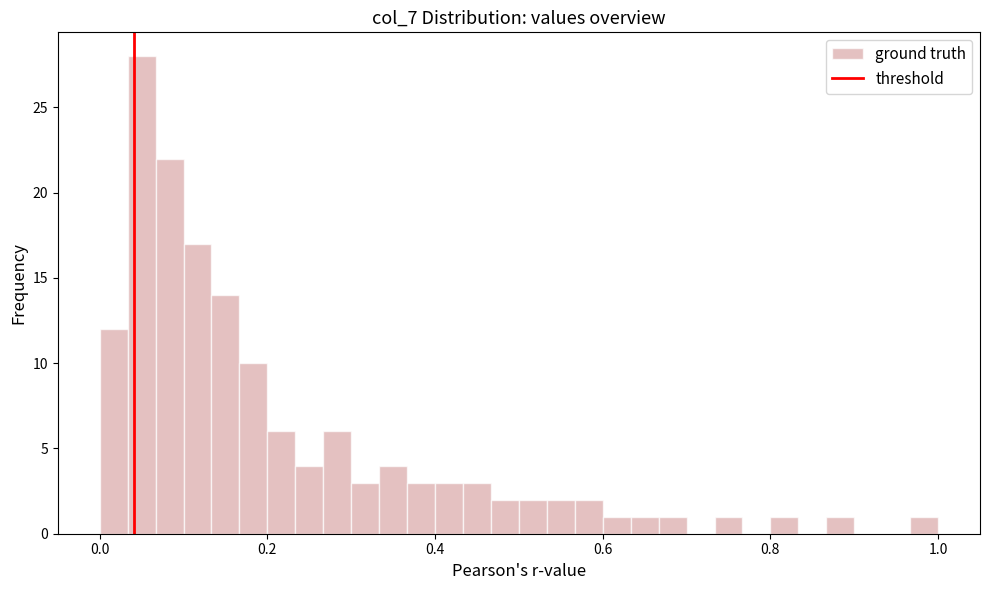

Read against the x-axis, roughly where is the centre of the tallest bar?

0.06